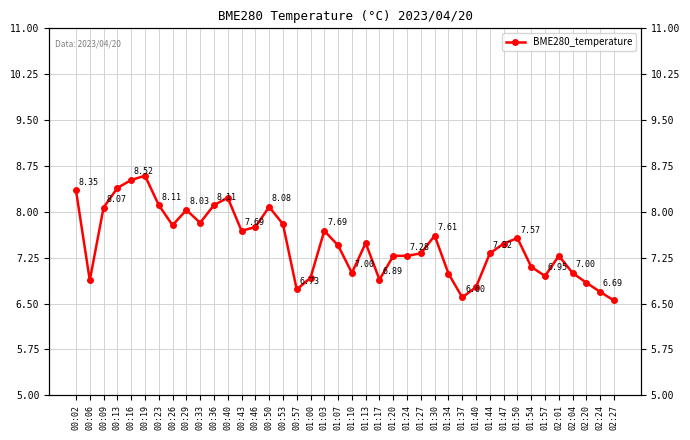

How many interior local peaks (higher than both neighbors) does the data have?

9